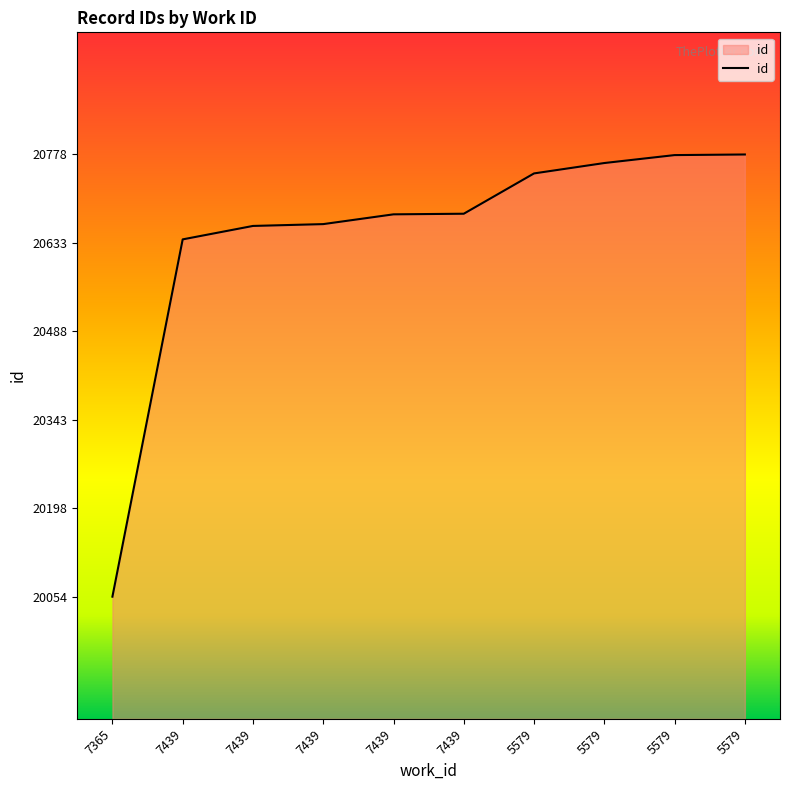

Does the chart have visible grid lines?

No